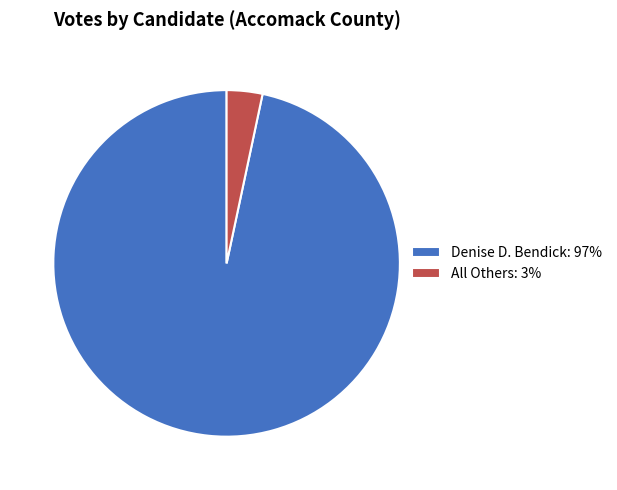

What is the smallest slice in the pie chart?

All Others